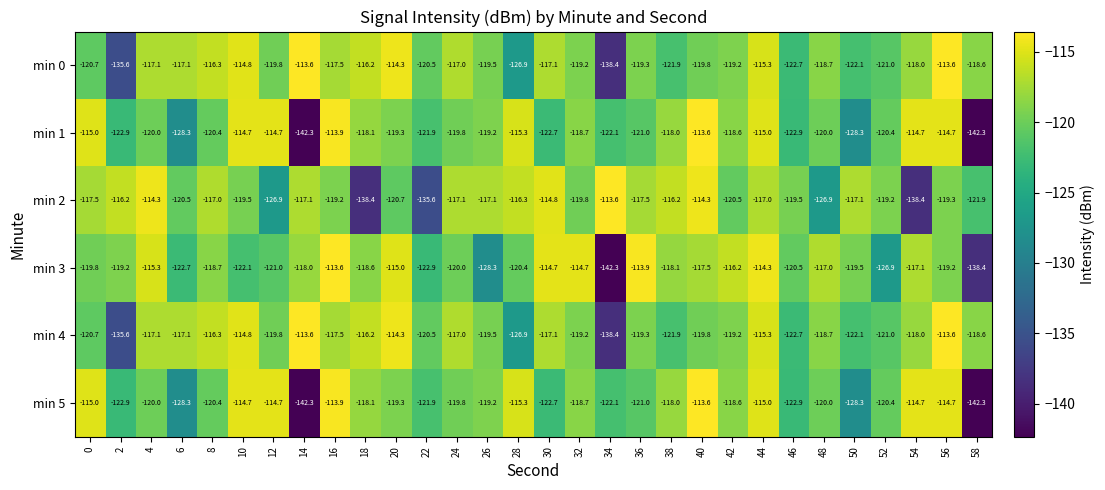

What is the difference between the maximum and minimum values in the min 2 series?

24.8